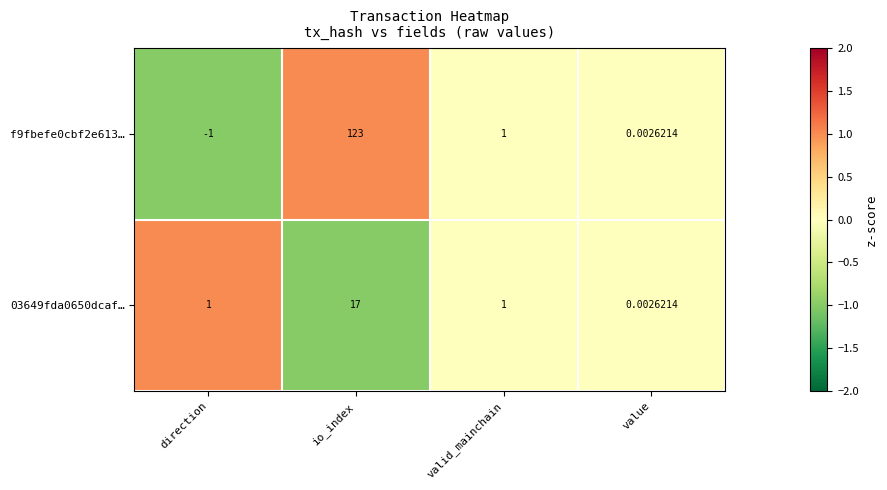

At which label does 03649fda0650dcaf… reach its peak?

io_index